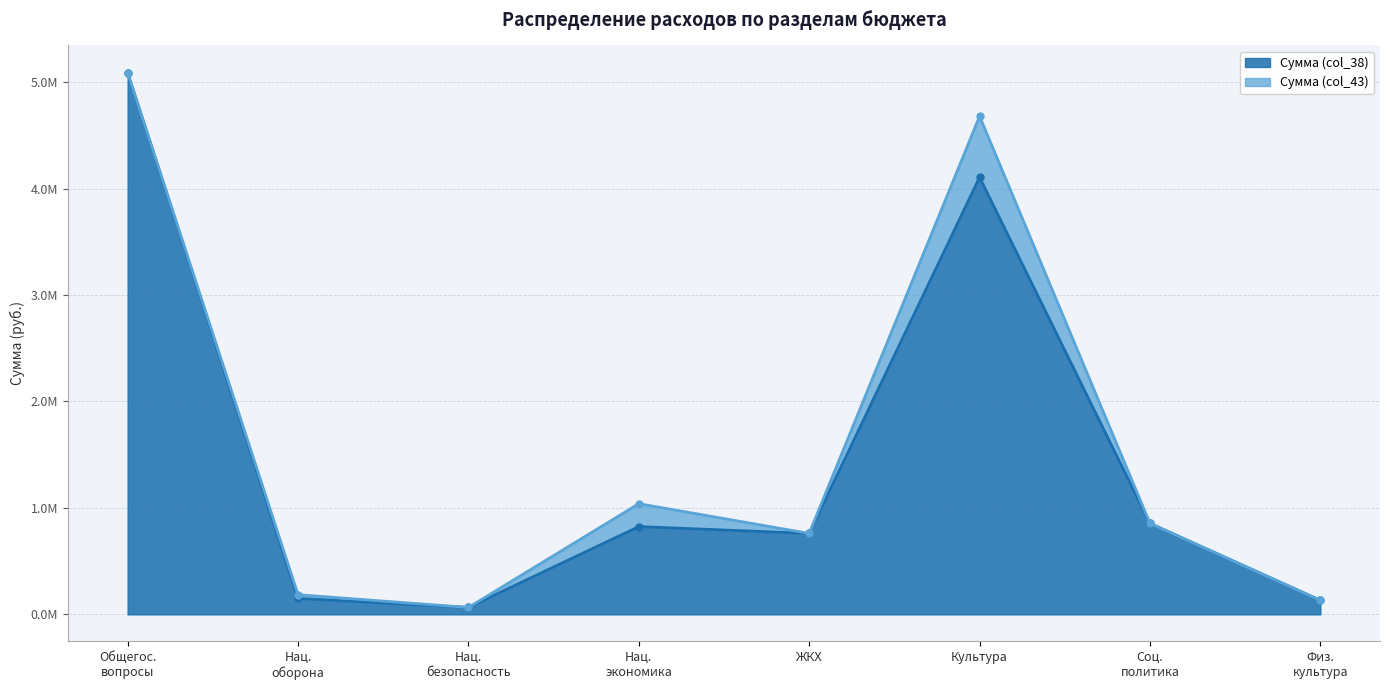

What is the smallest value displayed?

65000.0